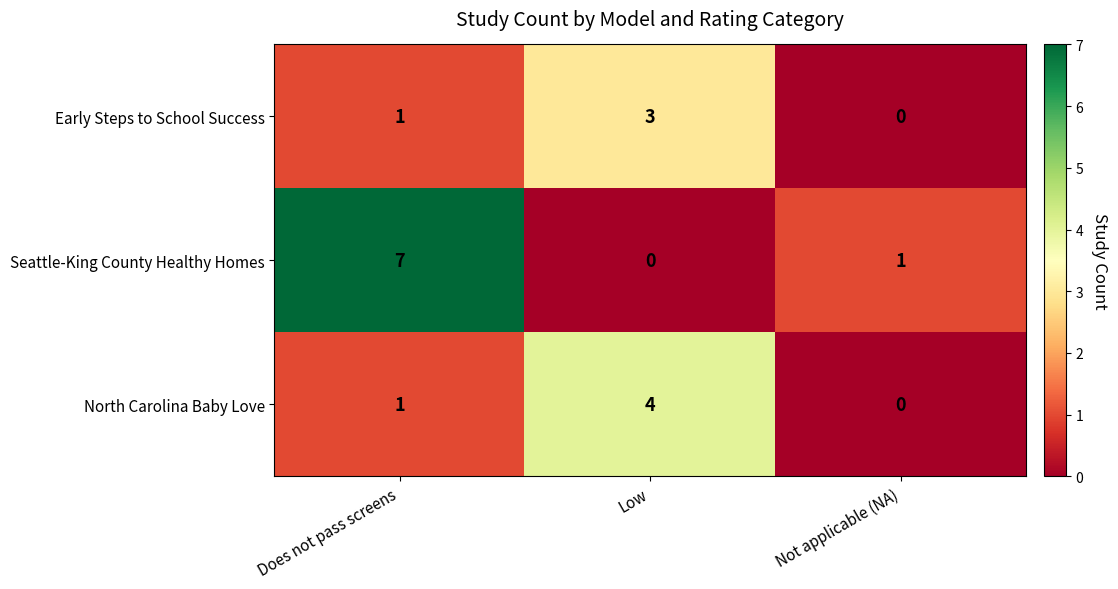

Is it true that Early Steps to School Success equals 1 at Does not pass screens?

True